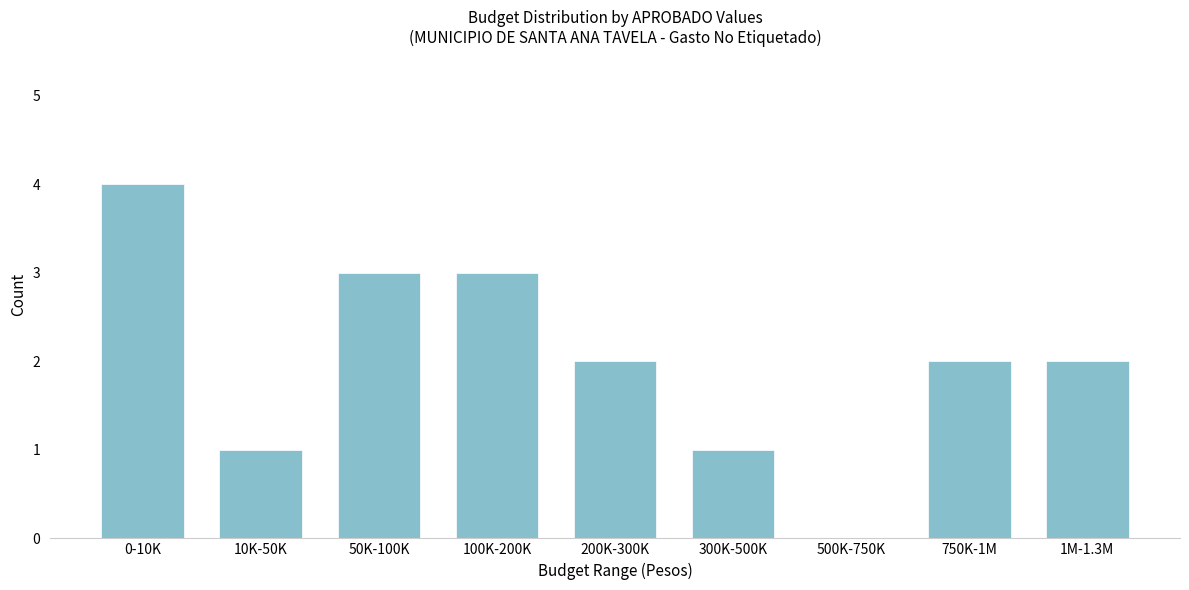

Reading left to right, extract all data points from this chart.

0-10K=4	10K-50K=1	50K-100K=3	100K-200K=3	200K-300K=2	300K-500K=1	500K-750K=0	750K-1M=2	1M-1.3M=2